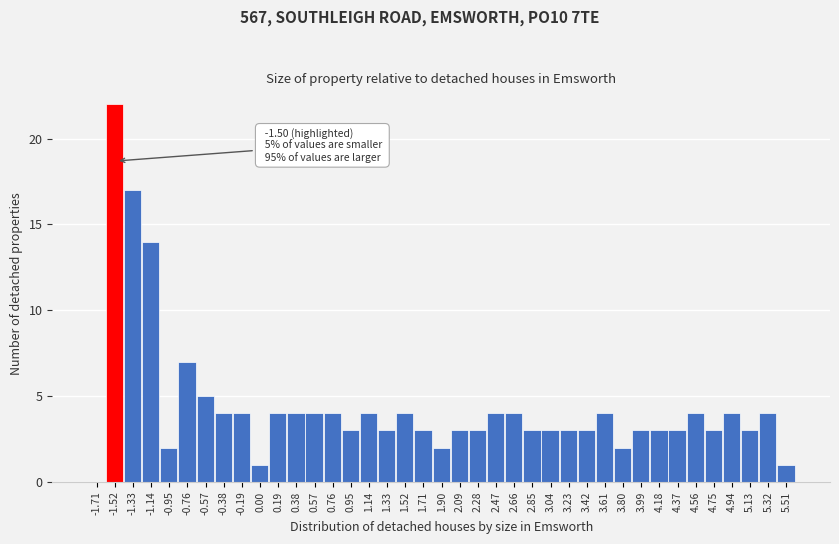

Over which range of the x-axis is the bar tallest?

-1.61 to -1.42